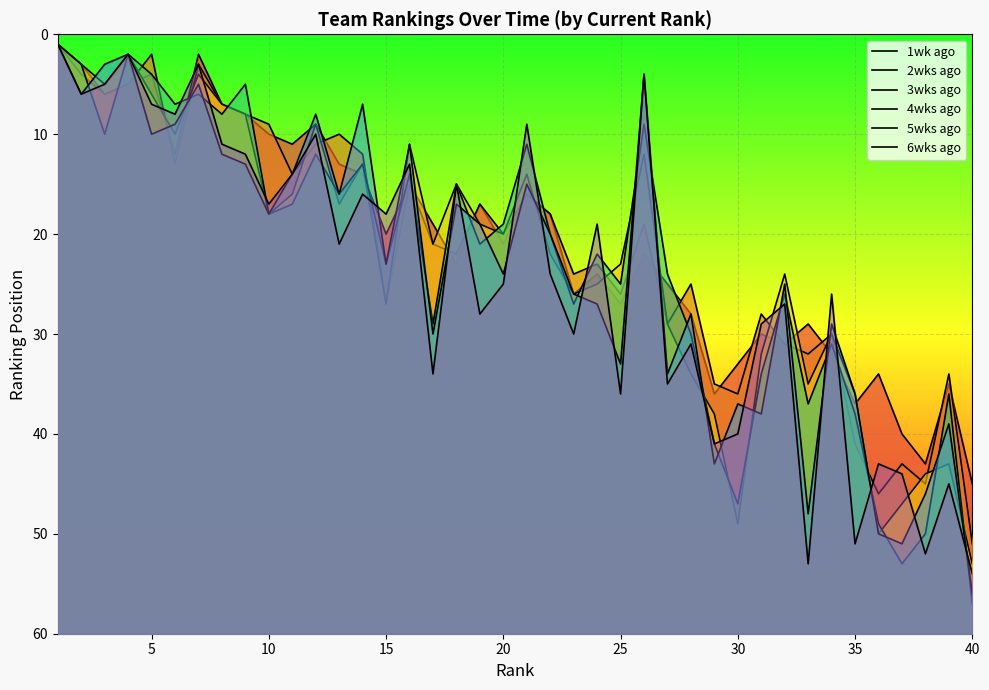

What are all the series names shown in the legend?

1wk ago, 2wks ago, 3wks ago, 4wks ago, 5wks ago, 6wks ago